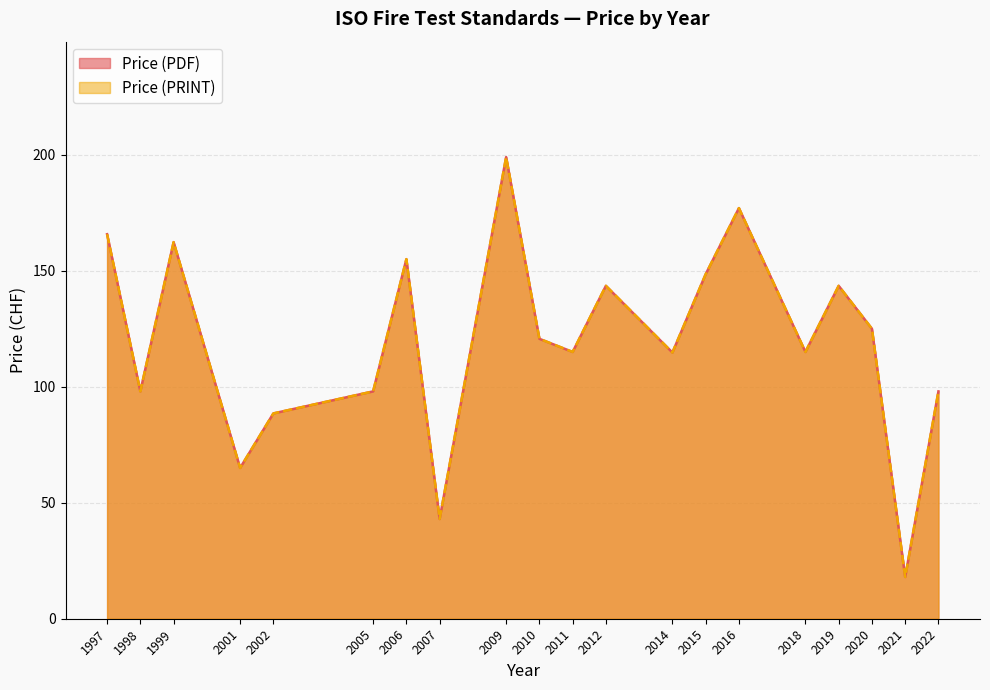

At 1997, list the series in order from smallest to largest.

Price (PDF), Price (PRINT)